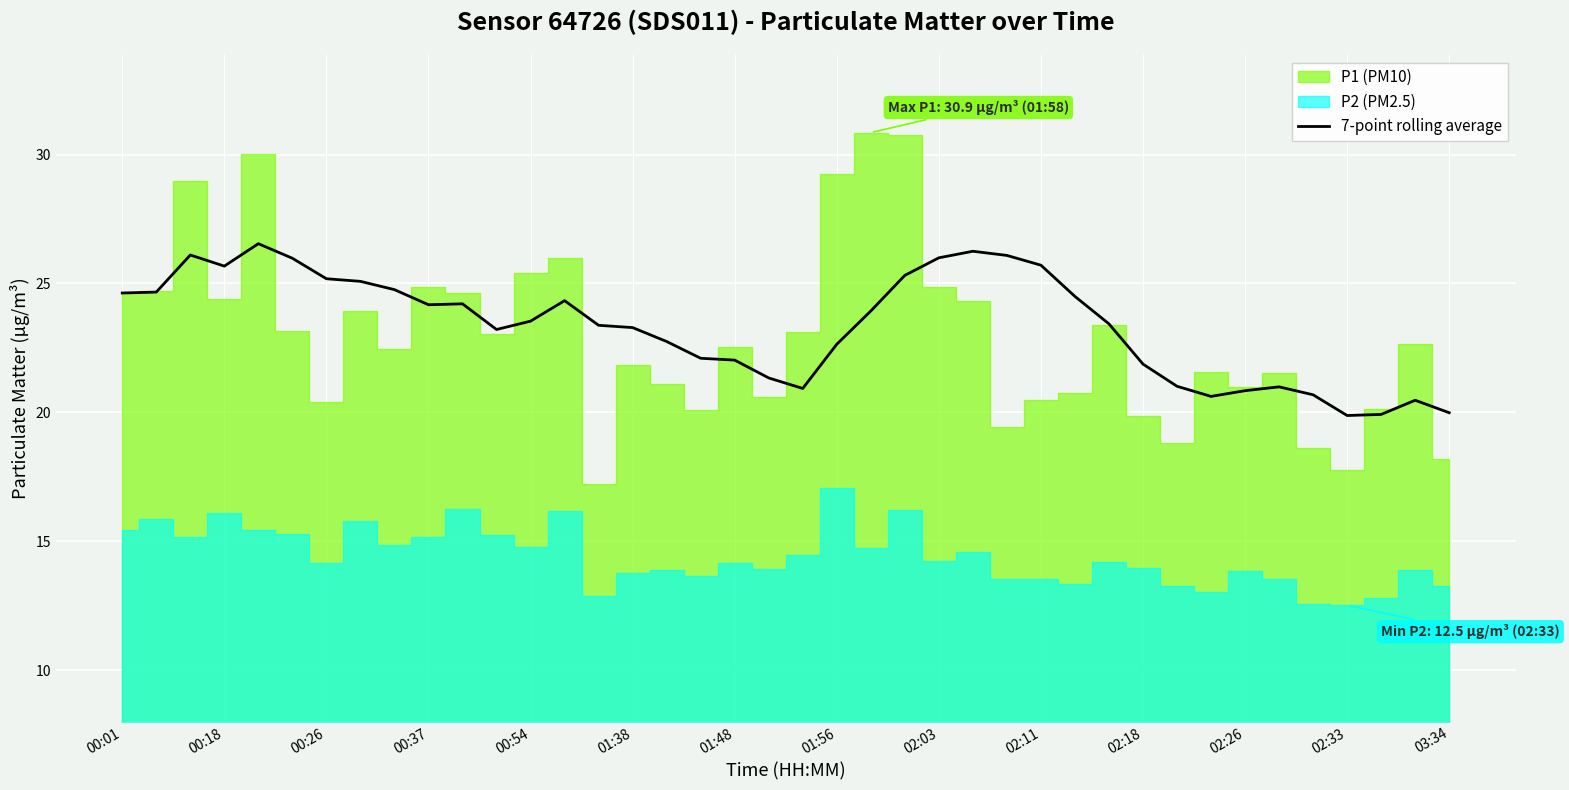

True or false: 7-point rolling average has a value of 25.7 at 00:18.

True